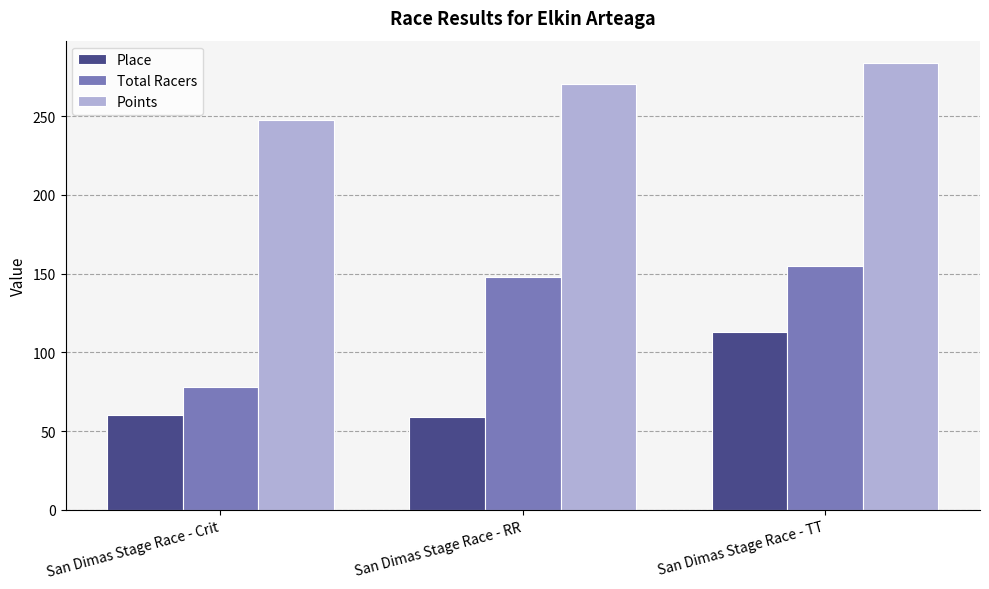

What is the sum of the Total Racers values at San Dimas Stage Race - Crit and San Dimas Stage Race - RR?

226.0